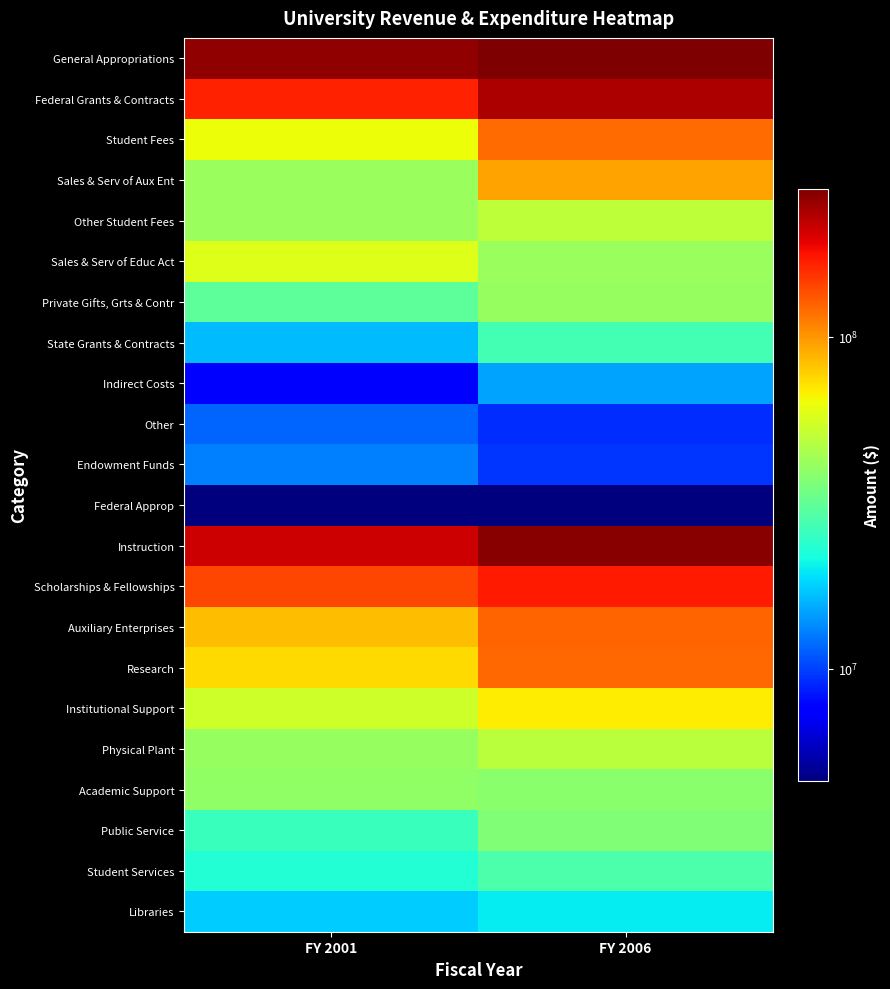

Reading left to right, list all the values displayed in this chart.

General Appropriations: FY 2001=260462406	FY 2006=279528229
Federal Grants & Contracts: FY 2001=165310852	FY 2006=235123059
Student Fees: FY 2001=63037365	FY 2006=119816276
Sales & Serv of Aux Ent: FY 2001=41532762	FY 2006=95170625
Other Student Fees: FY 2001=41998721	FY 2006=49669497
Sales & Serv of Educ Act: FY 2001=58761565	FY 2006=41522693
Private Gifts, Grts & Contr: FY 2001=30551190	FY 2006=41039617
State Grants & Contracts: FY 2001=16419445	FY 2006=26981445
Indirect Costs: FY 2001=7232824	FY 2006=14866709
Other: FY 2001=11536532	FY 2006=9270699
Endowment Funds: FY 2001=13011300	FY 2006=9519600
Federal Approp: FY 2001=4594600	FY 2006=4599500
Instruction: FY 2001=211664903	FY 2006=266669177
Scholarships & Fellowships: FY 2001=141681428	FY 2006=170763376
Auxiliary Enterprises: FY 2001=84674266	FY 2006=124290665
Research: FY 2001=74587722	FY 2006=121991399
Institutional Support: FY 2001=53666156	FY 2006=69124860
Physical Plant: FY 2001=40968013	FY 2006=49227111
Academic Support: FY 2001=39761895	FY 2006=38362697
Public Service: FY 2001=25956234	FY 2006=36561461
Student Services: FY 2001=23161858	FY 2006=28582295
Libraries: FY 2001=17541720	FY 2006=20092873